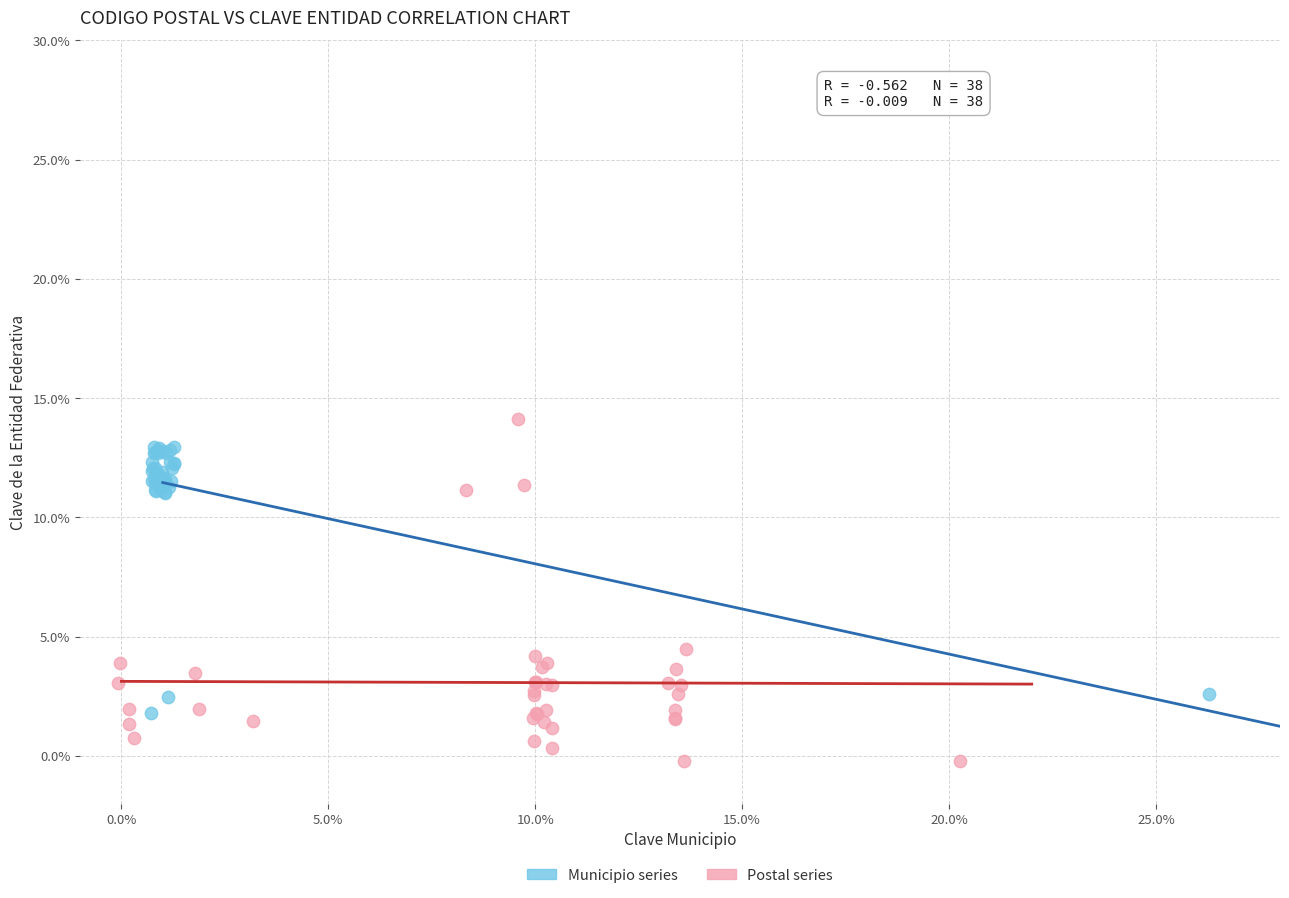

Which series reaches the minimum Y coordinate?

Postal series